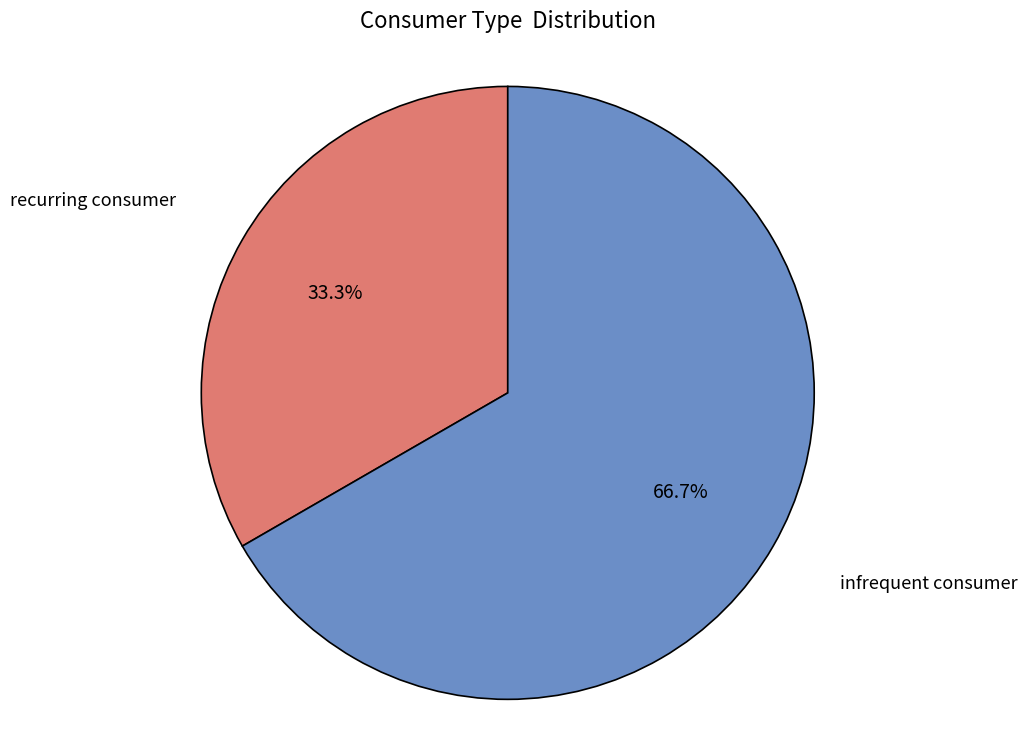

Is there a majority slice in this chart?

Yes